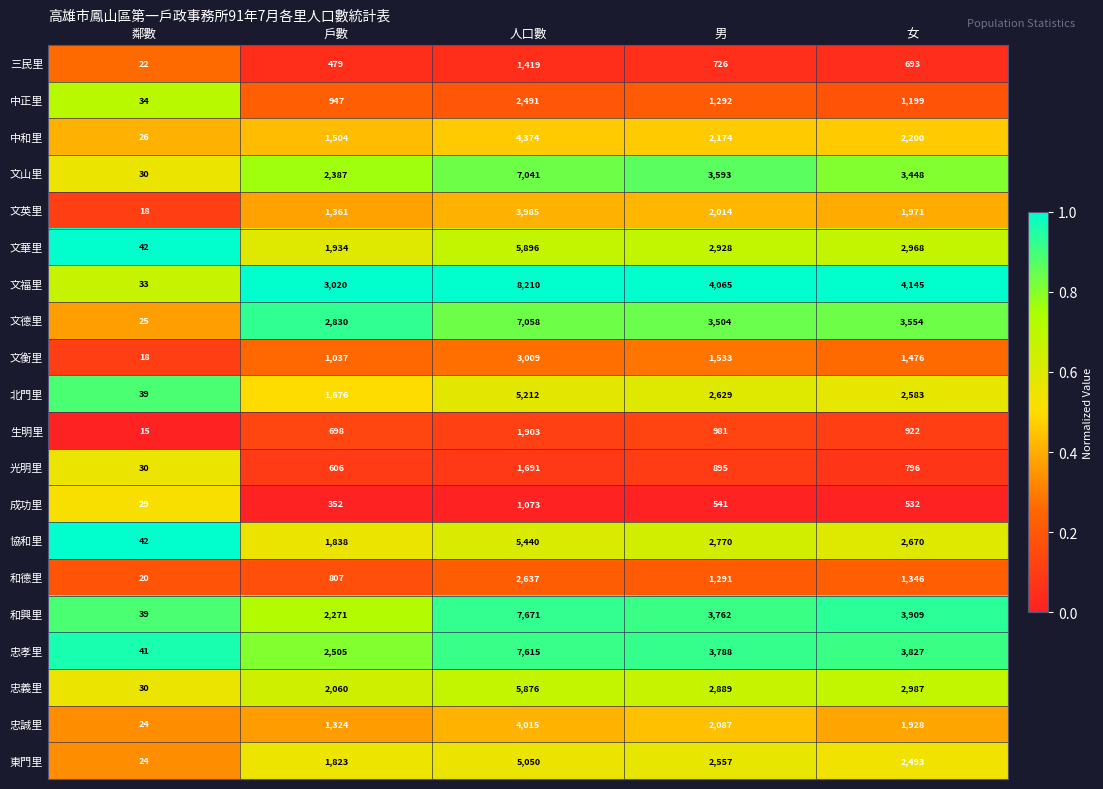

What is the total value across all series at 鄰數?

581